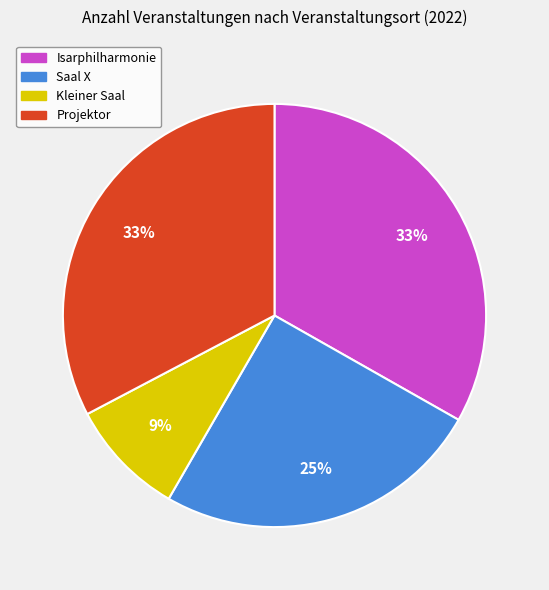

What percentage is the Projektor slice, to the nearest percent?

33%